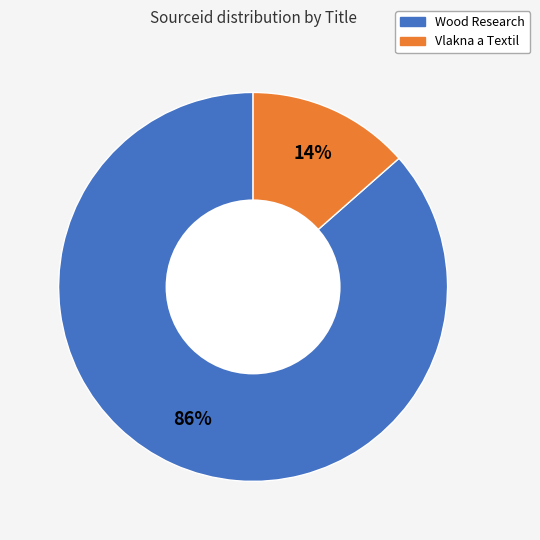

To the nearest percent, what is the combined percentage of Wood Research and Vlakna a Textil?

100%